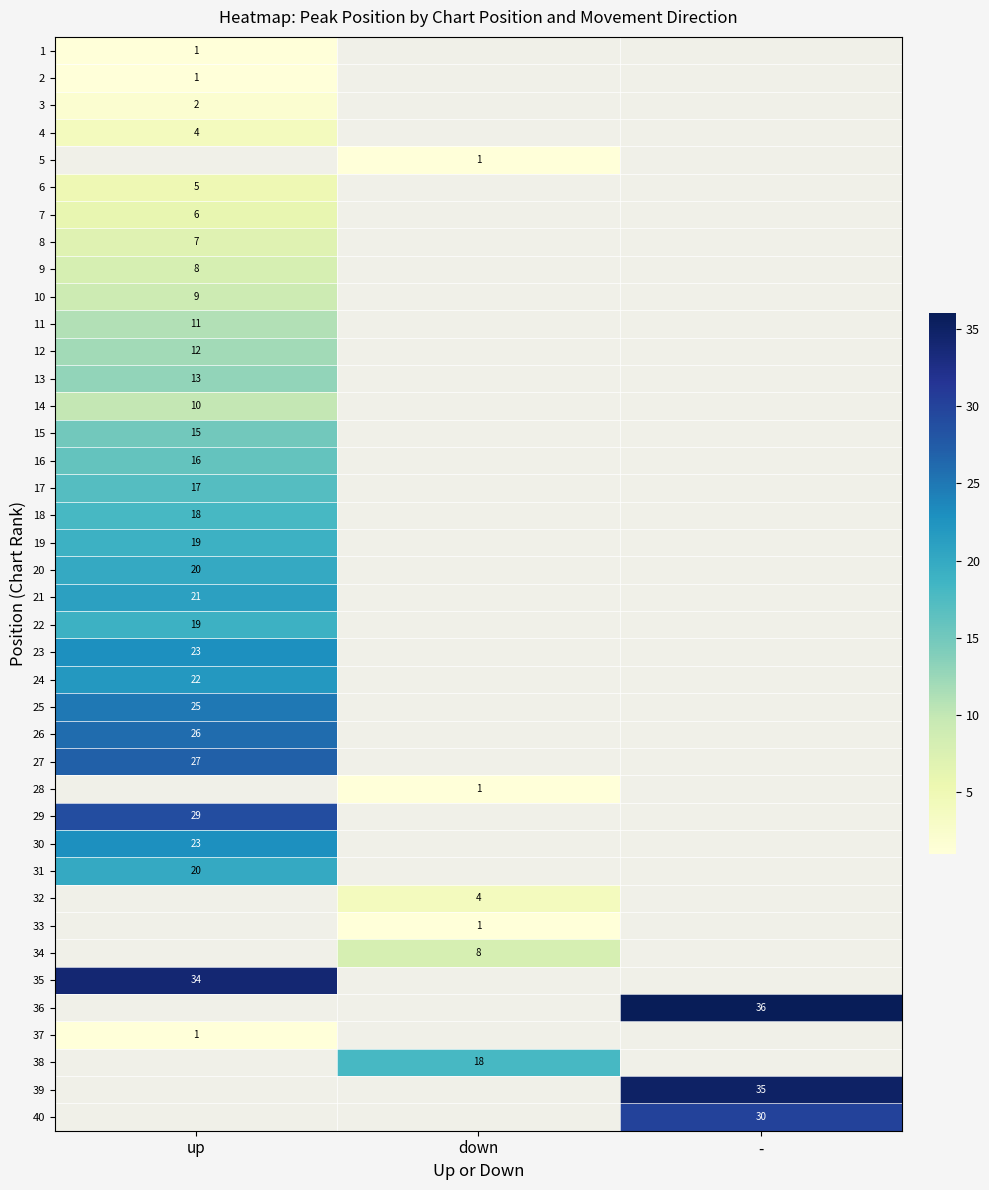

The 29 series shows 39 at up. True or false?

False